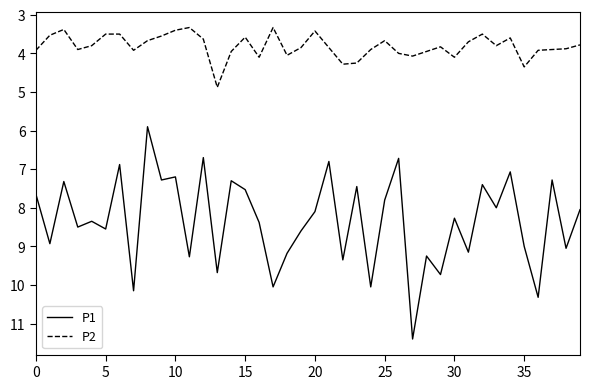

Rank the series by their average value, from lowest to highest.

P2, P1